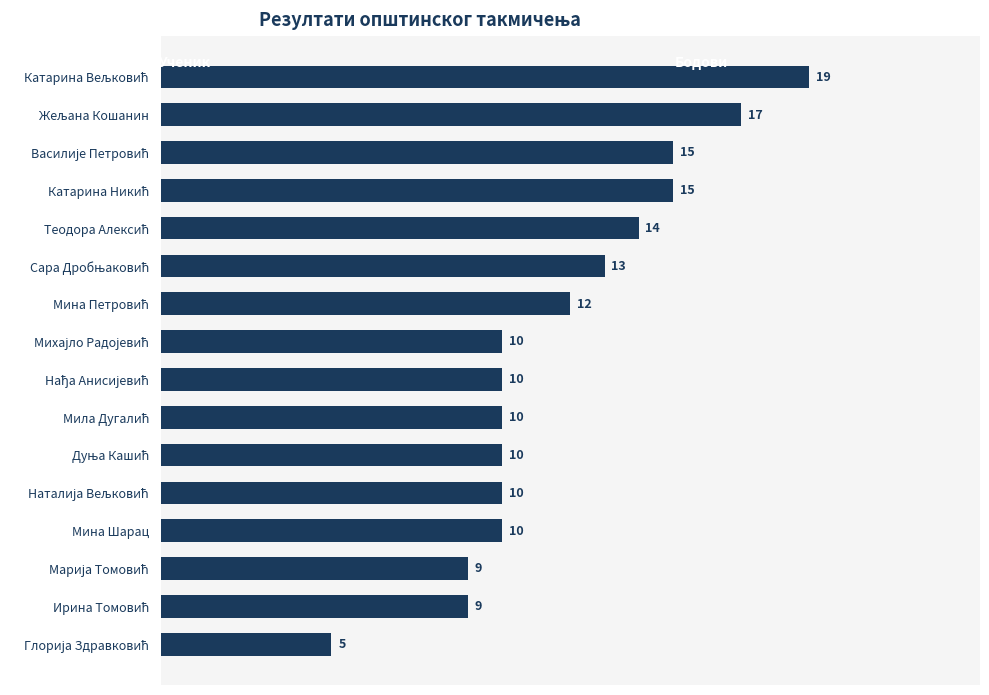

How many data points does each series have?

16